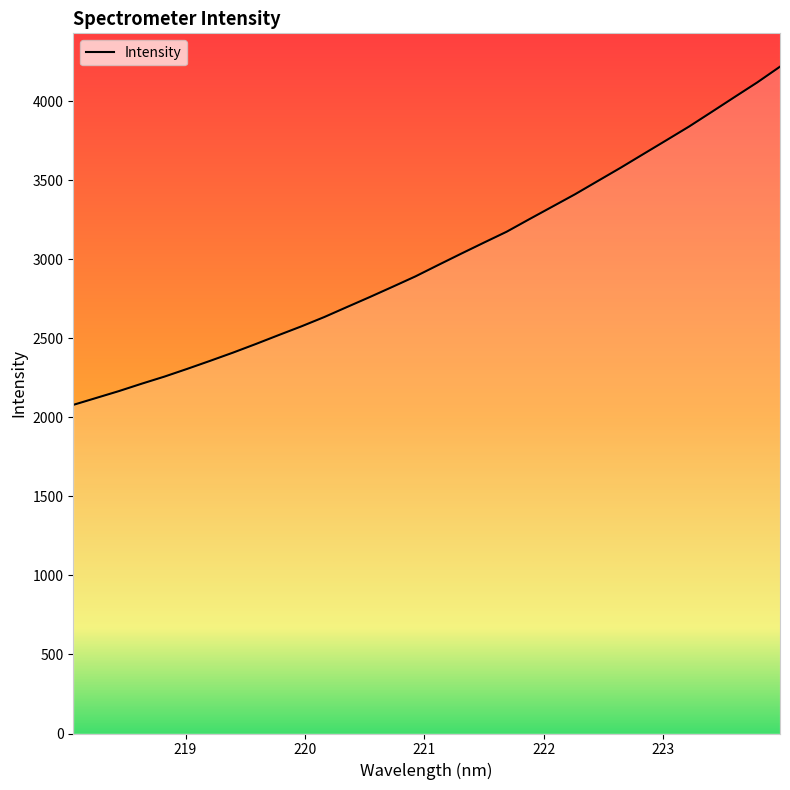

What is the greatest value displayed?

4217.2